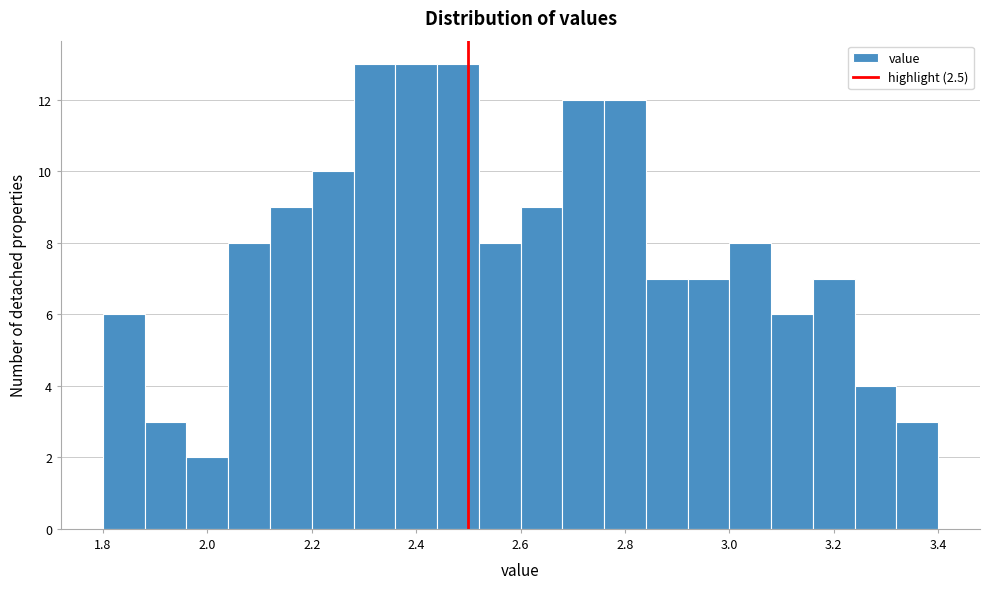

Reading left to right, list every bar in this chart as the range it spans on the x-axis followed by its height. The values are not printed on the chart, so give them approximately, as read against the axis.

1.80 to 1.88: 6
1.88 to 1.96: 3
1.96 to 2.04: 2
2.04 to 2.12: 8
2.12 to 2.20: 9
2.20 to 2.28: 10
2.28 to 2.36: 13
2.36 to 2.44: 13
2.44 to 2.52: 13
2.52 to 2.60: 8
2.60 to 2.68: 9
2.68 to 2.76: 12
2.76 to 2.84: 12
2.84 to 2.92: 7
2.92 to 3.00: 7
3.00 to 3.08: 8
3.08 to 3.16: 6
3.16 to 3.24: 7
3.24 to 3.32: 4
3.32 to 3.40: 3